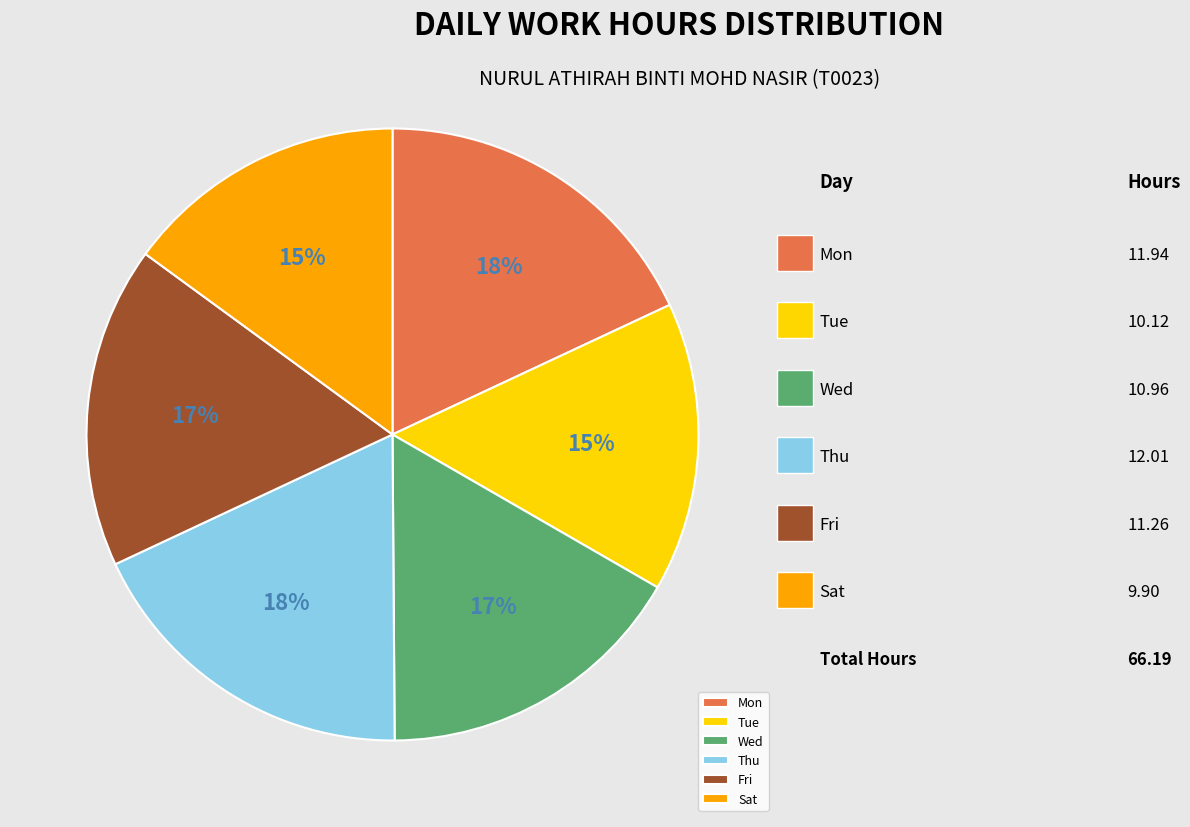

What percentage is the Sat slice, to the nearest percent?

15%